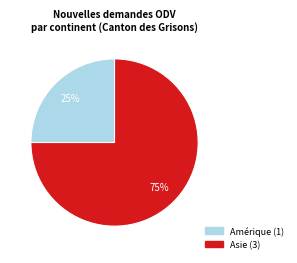

To the nearest percent, what is the difference between the largest and smallest slice percentages?

50%